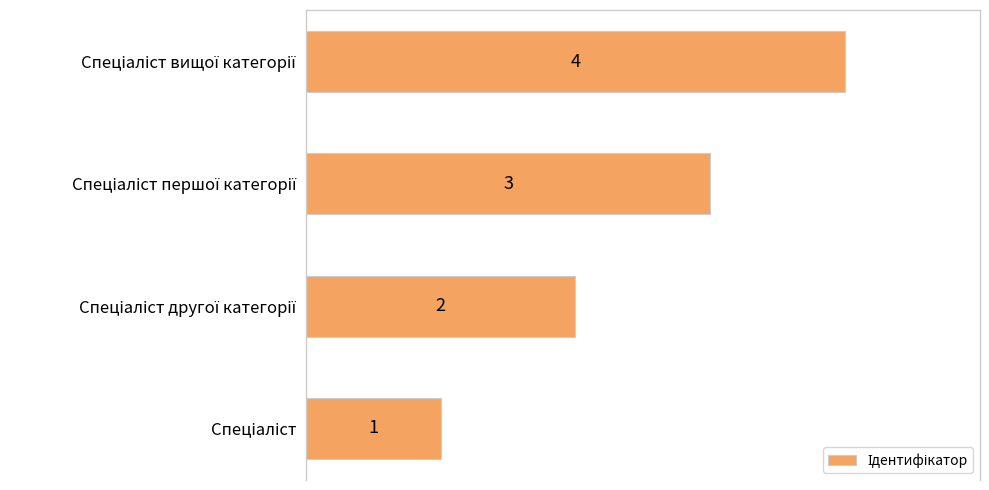

What is the maximum value shown in the chart?

4